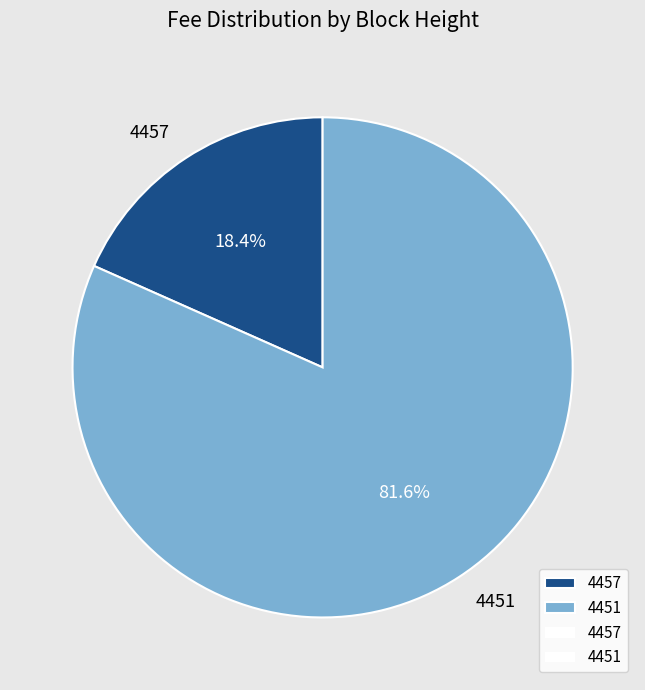

Between 4451 and 4457, which is larger?

4451